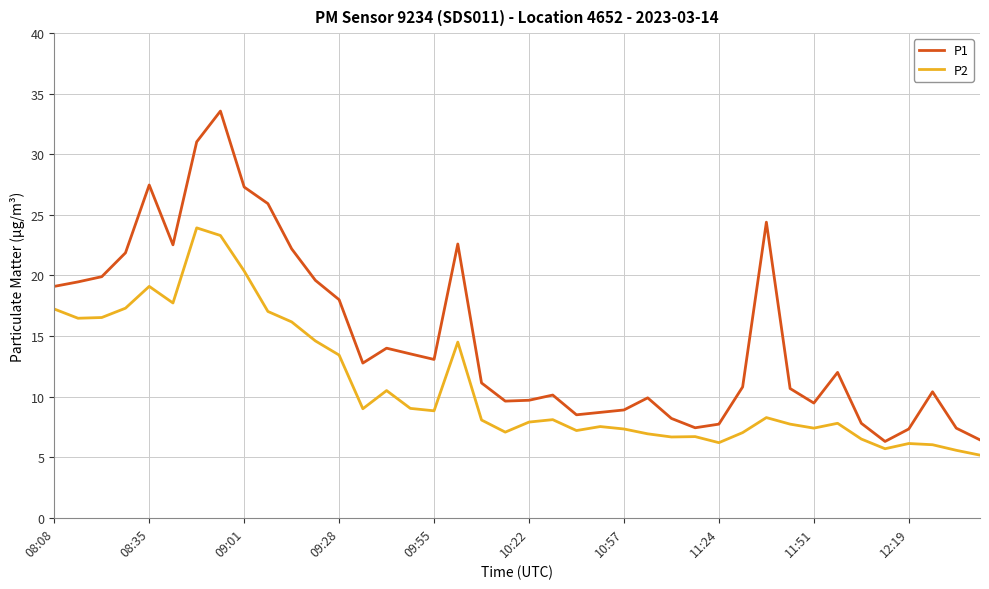

Which series has the largest total across all categories?

P1